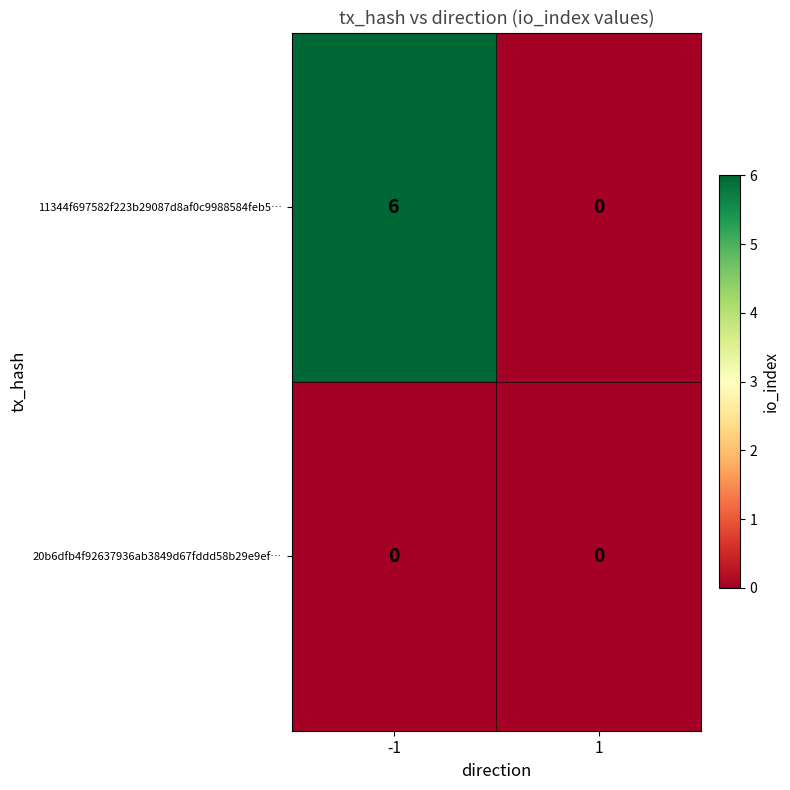

Reading right to left, list all the values displayed in this chart.

11344f697582f223b29087d8af0c9988584feb5…: 1=0	-1=6
20b6dfb4f92637936ab3849d67fddd58b29e9ef…: 1=0	-1=0